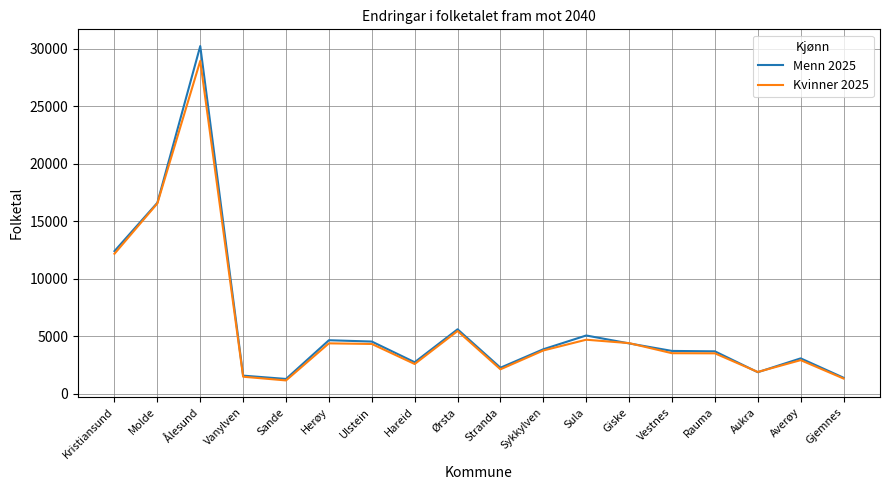

What are all the series names shown in the legend?

Menn 2025, Kvinner 2025